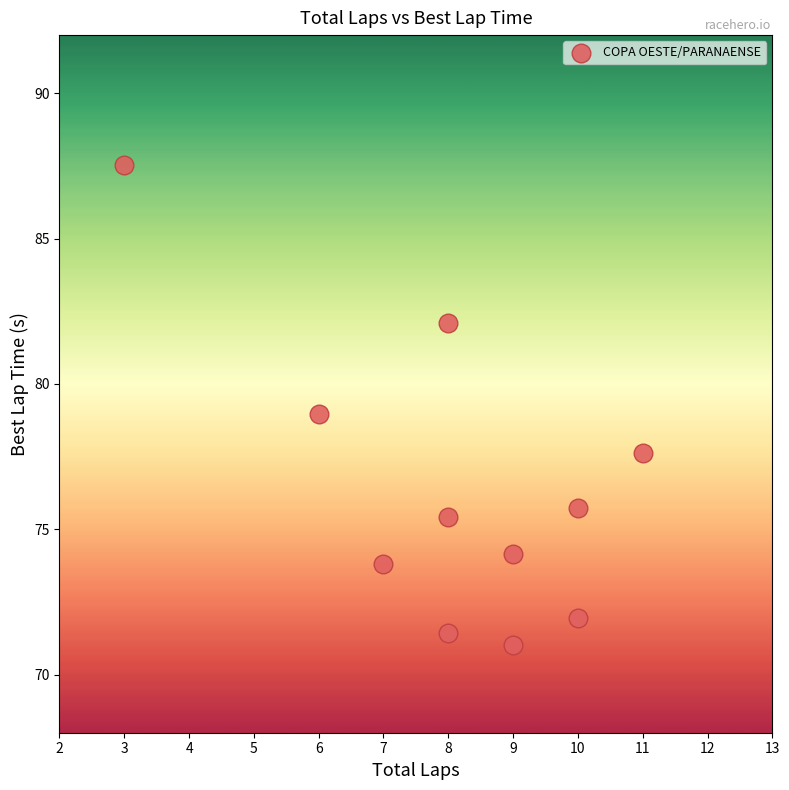

What is the average X value?

8.1